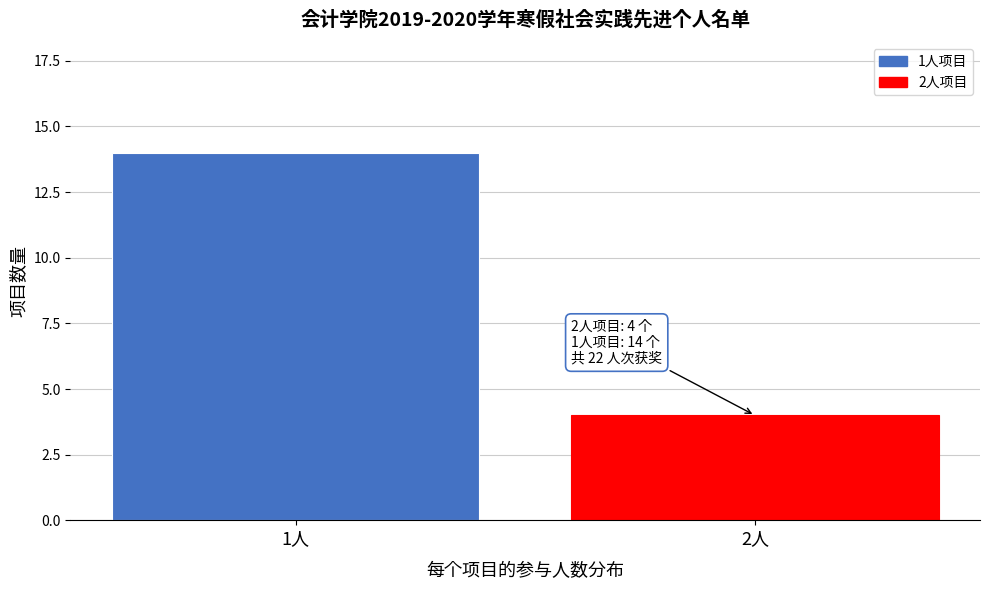

Reading left to right, transcribe all the data shown in this chart.

1人=14	2人=4